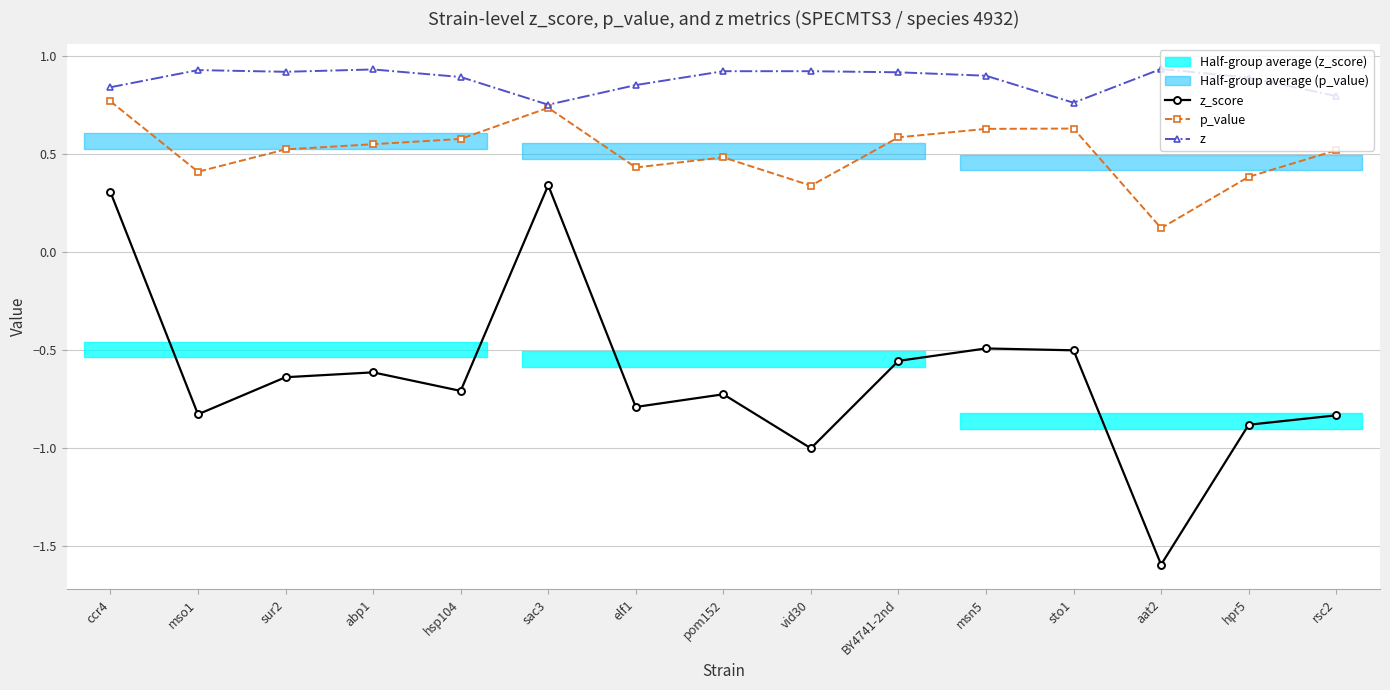

How many values in z_score are above zero?

2